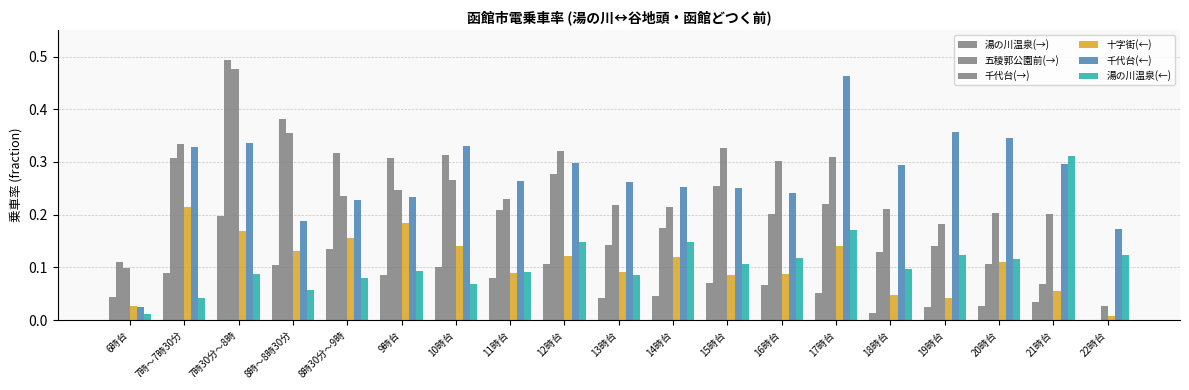

How many series are shown in this chart?

6